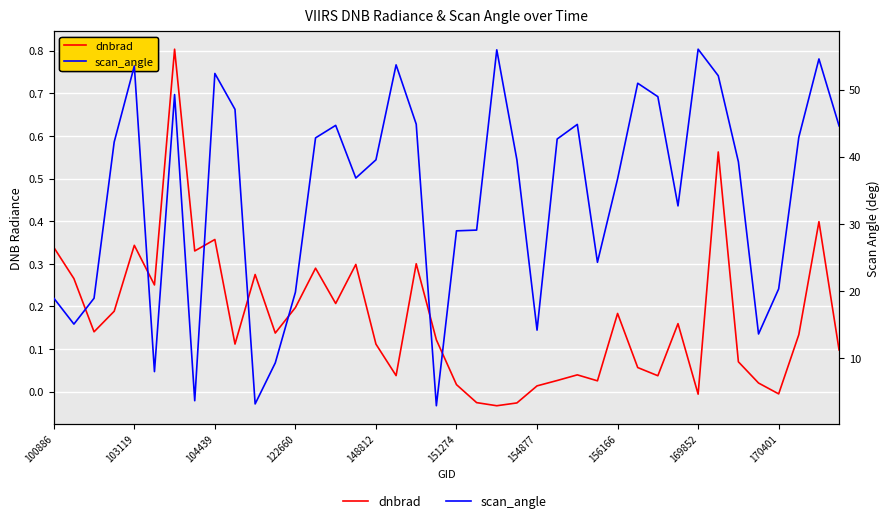

What is the difference between the dnbrad values at 15 and 16?

0.2